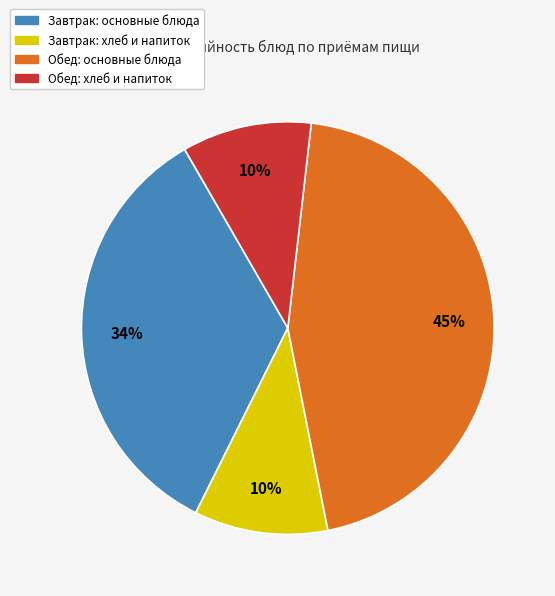

Does any single category account for the majority?

No